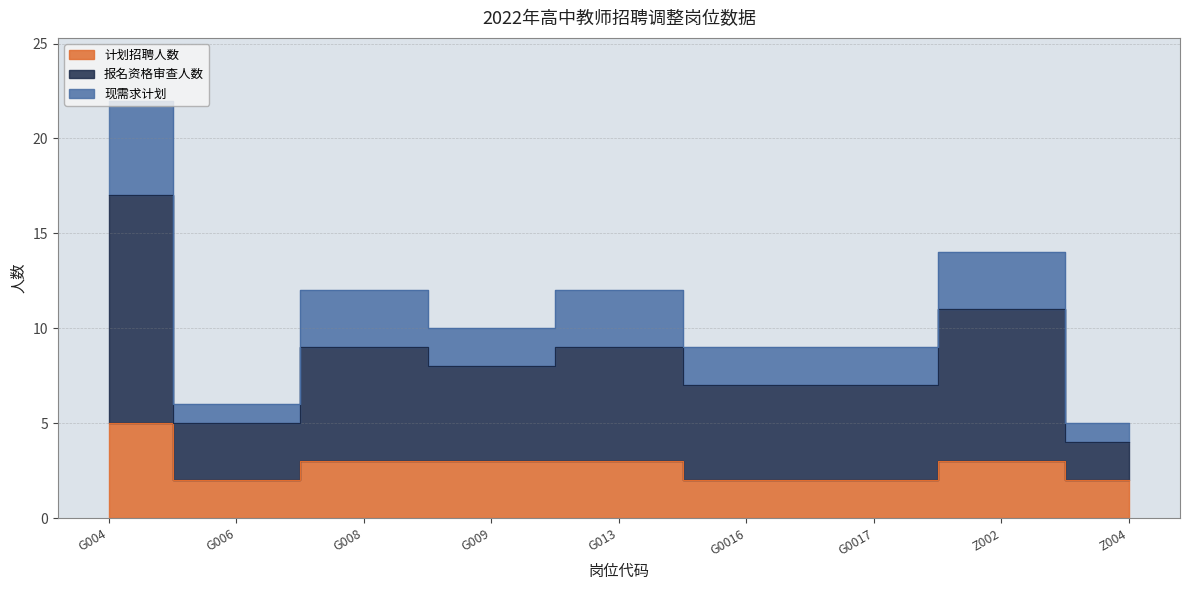

Between G004 and G009, which series saw the biggest shift?

现需求计划